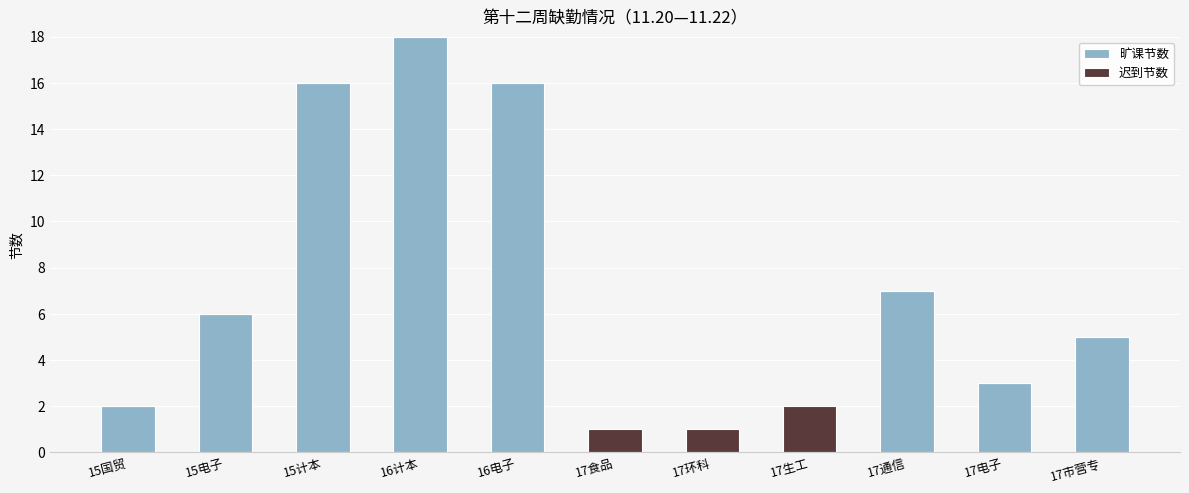

At which label does 旷课节数 reach its peak?

16计本